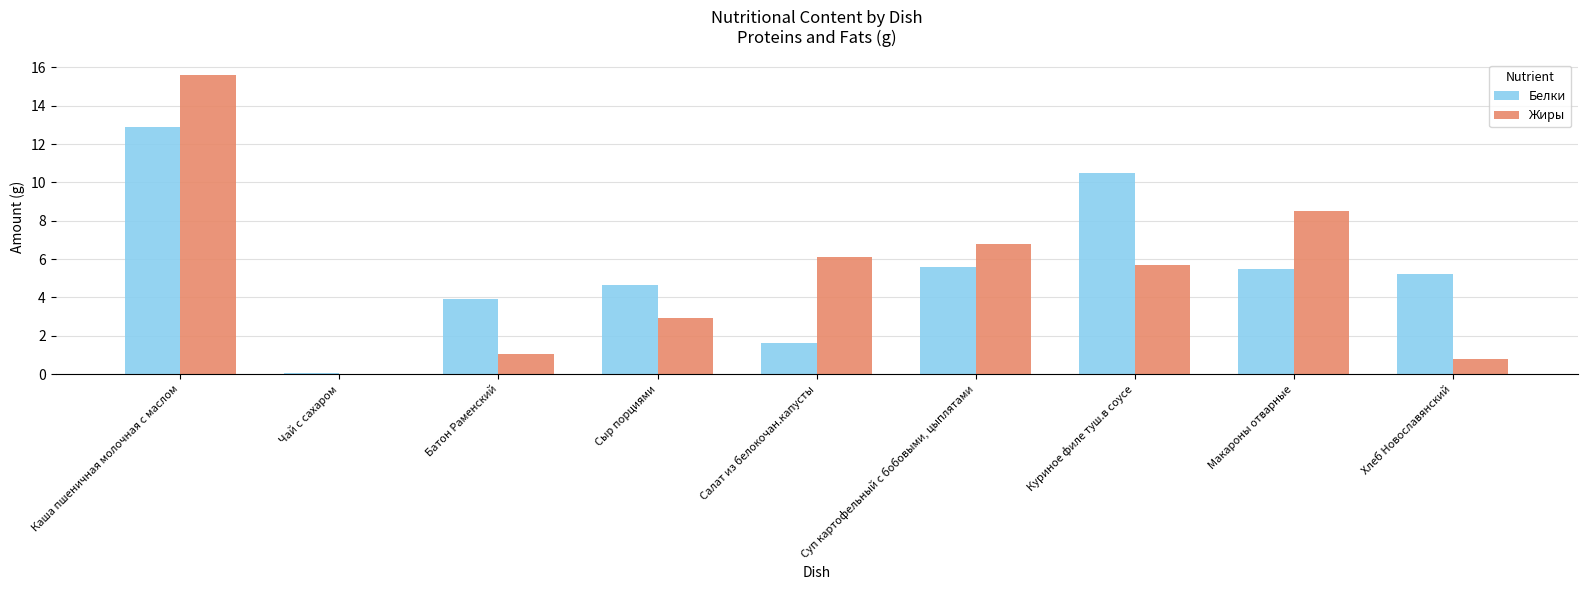

Is it true that Жиры equals 4.0 at Сыр порциями?

False